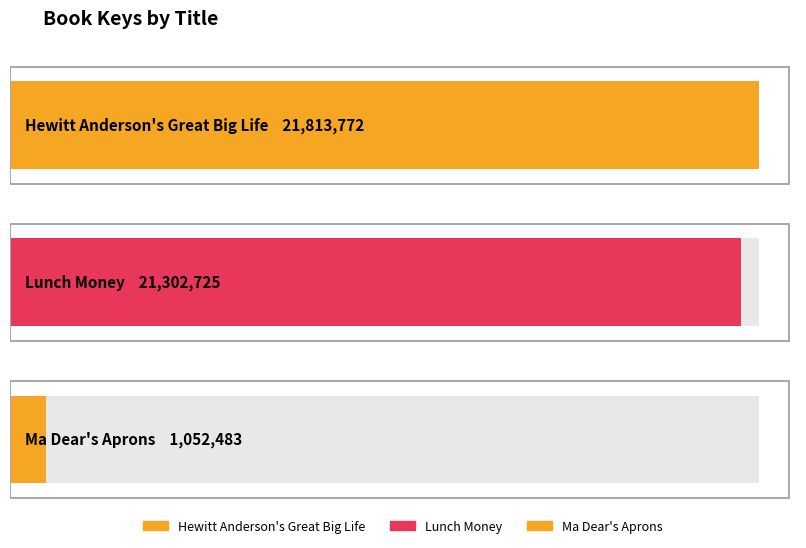

List the labels in order of value, largest first.

Hewitt Anderson's Great Big Life, Lunch Money, Ma Dear's Aprons